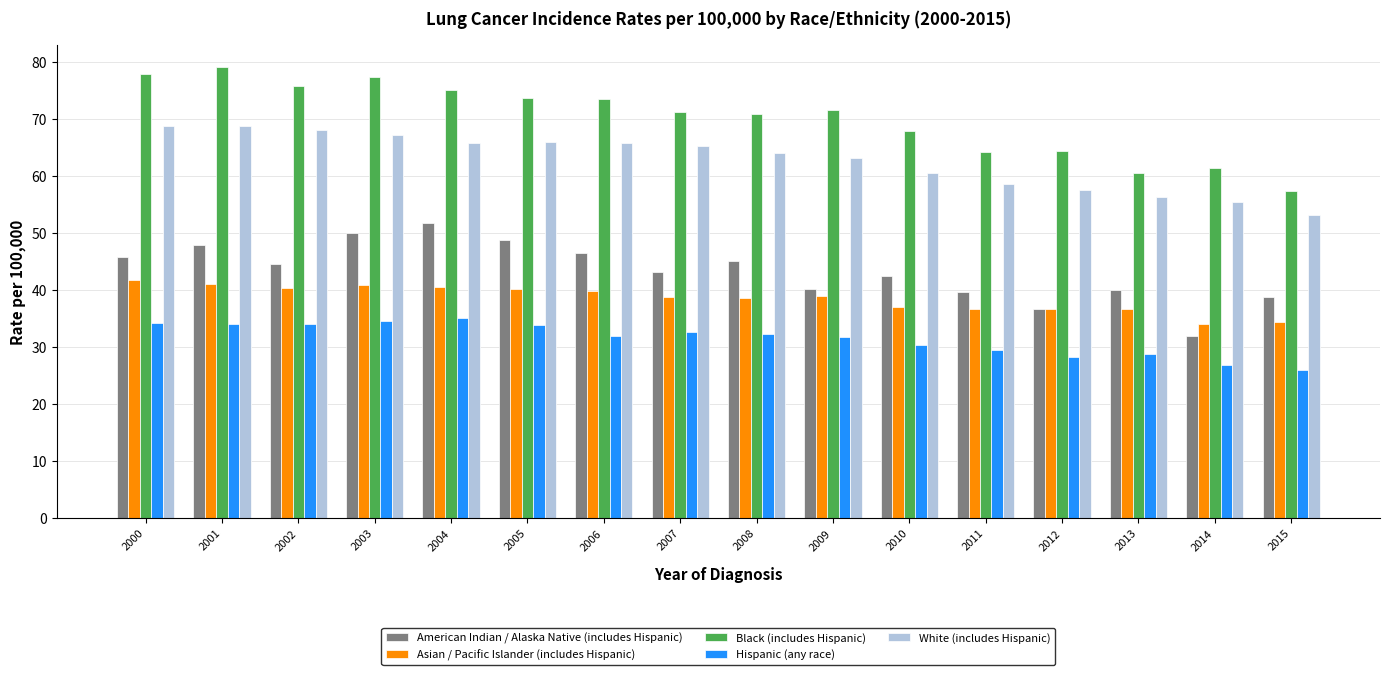

What is the smallest value displayed?

26.0